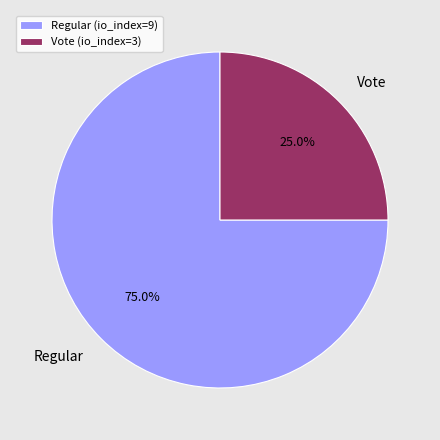

Which has a higher value, Vote or Regular?

Regular